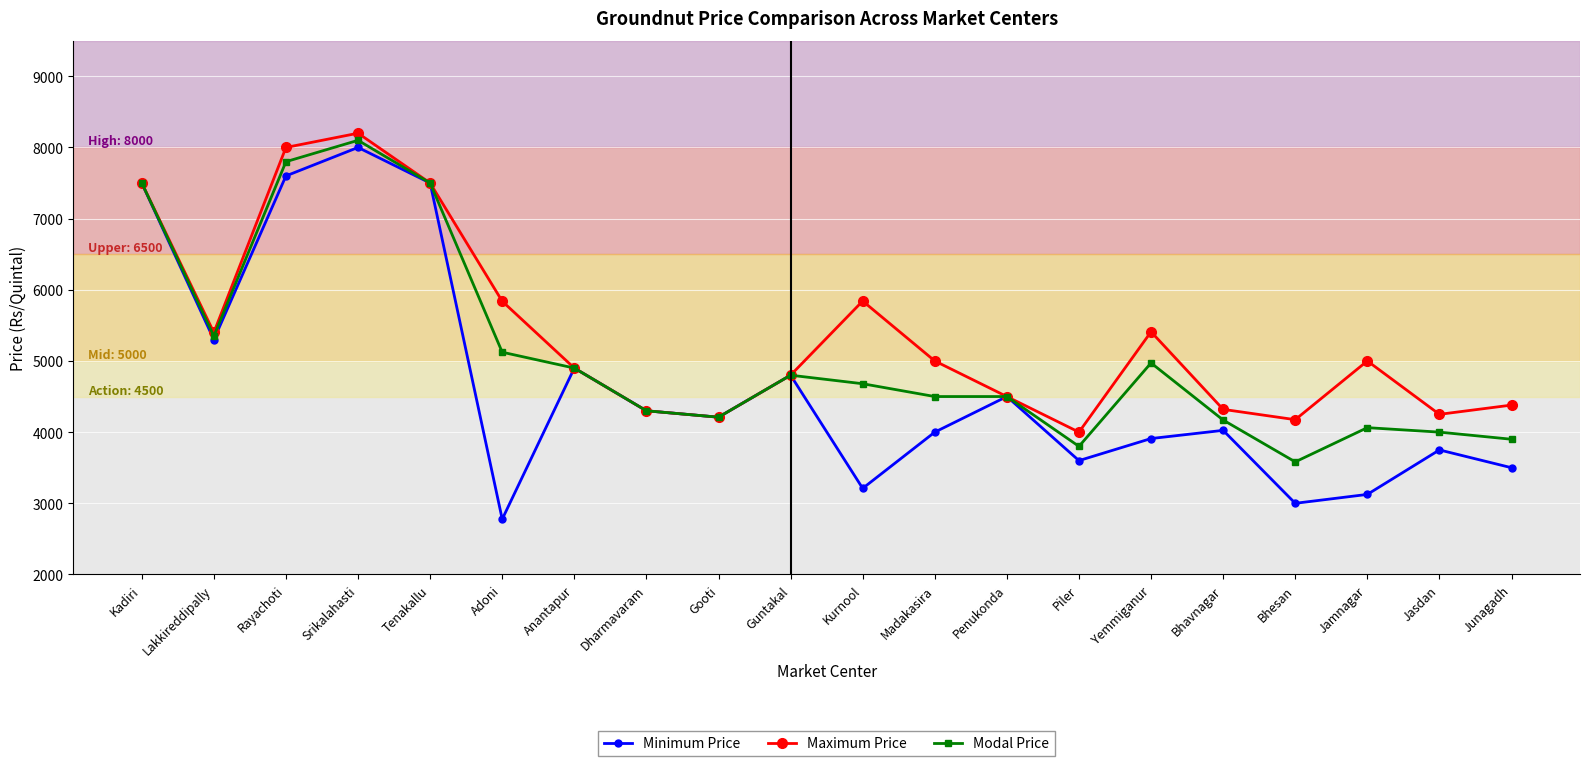

What are all the series names shown in the legend?

Minimum Price, Maximum Price, Modal Price